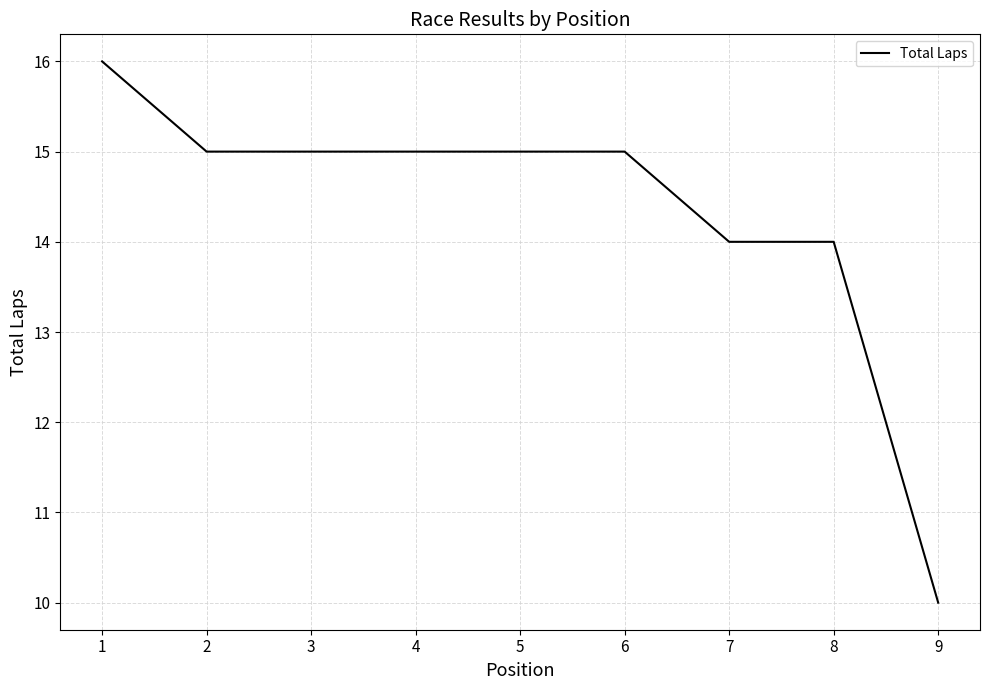

What value does the data have at 1?

16